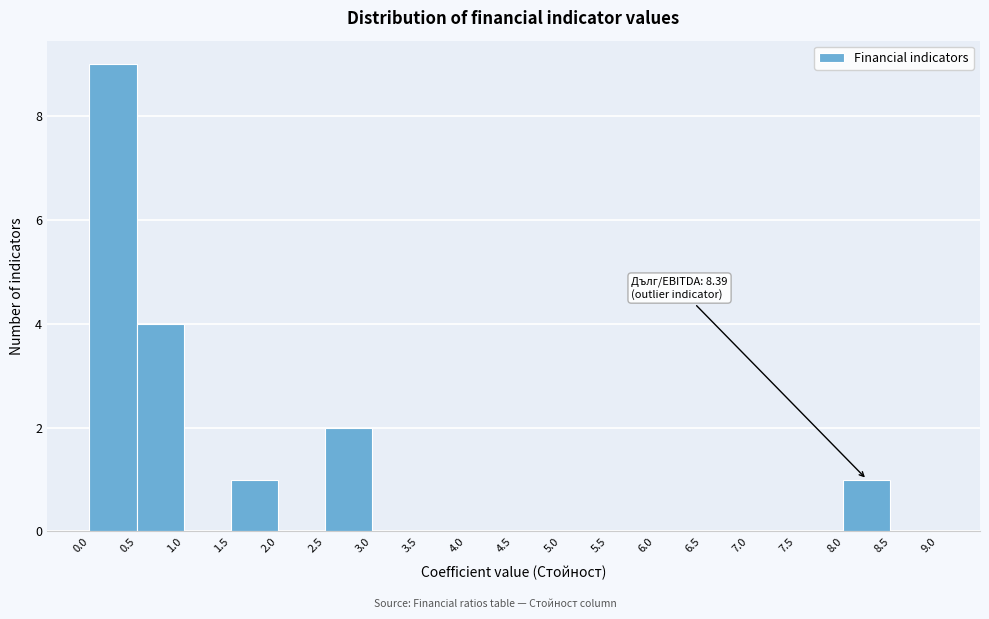

Which range on the x-axis has the tallest bar?

0.0 to 0.5